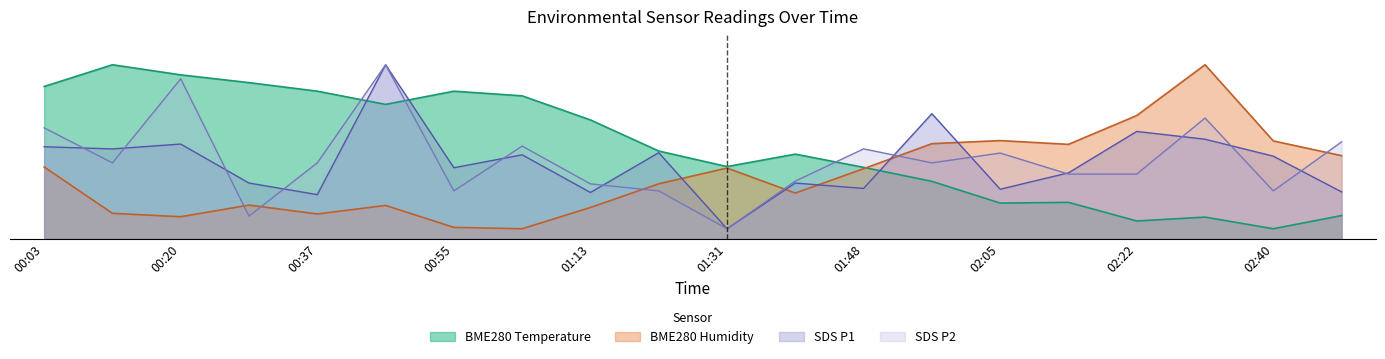

What is the spread (max minus min) of values at 00:55?

66.4